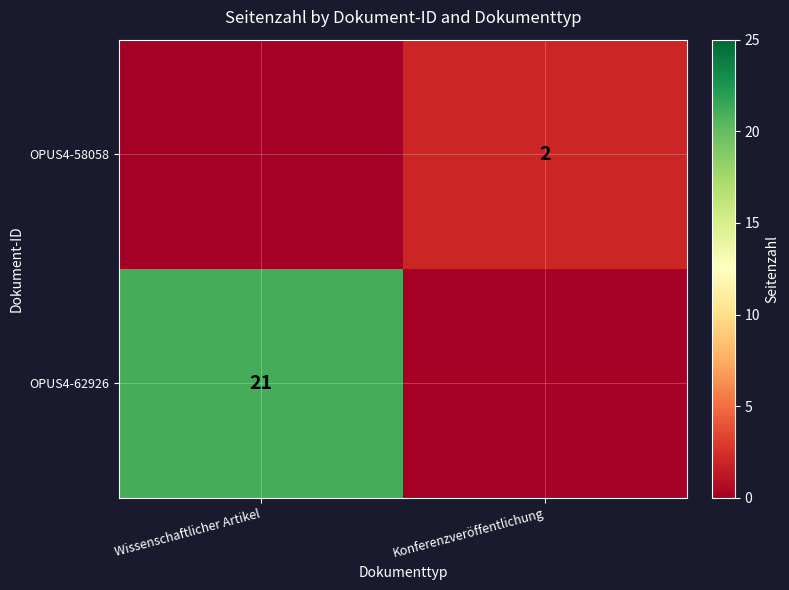

What is the total value across all series at Konferenzveröffentlichung?

2